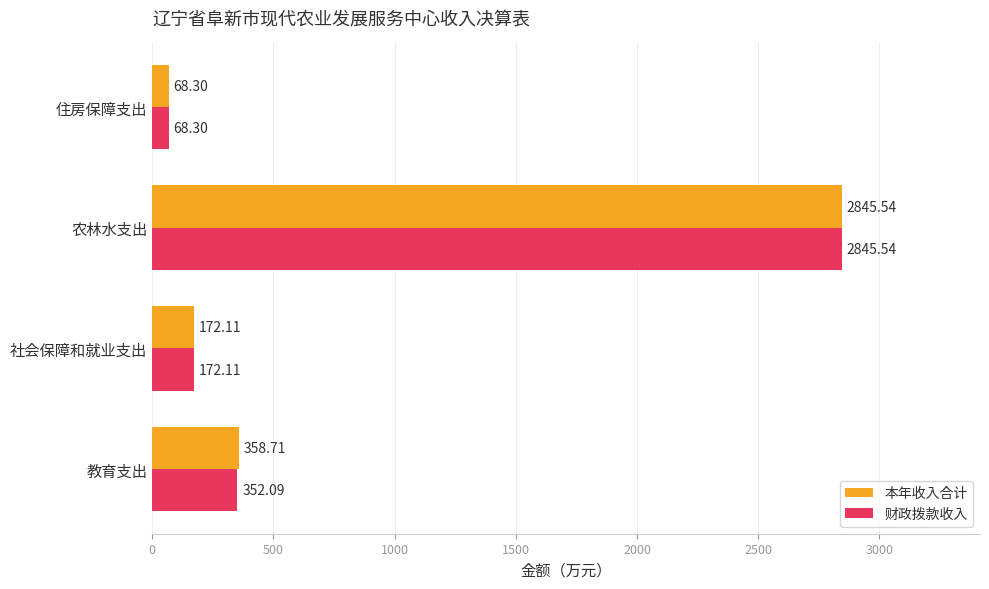

What is the sum of all 财政拨款收入 values?

3438.0